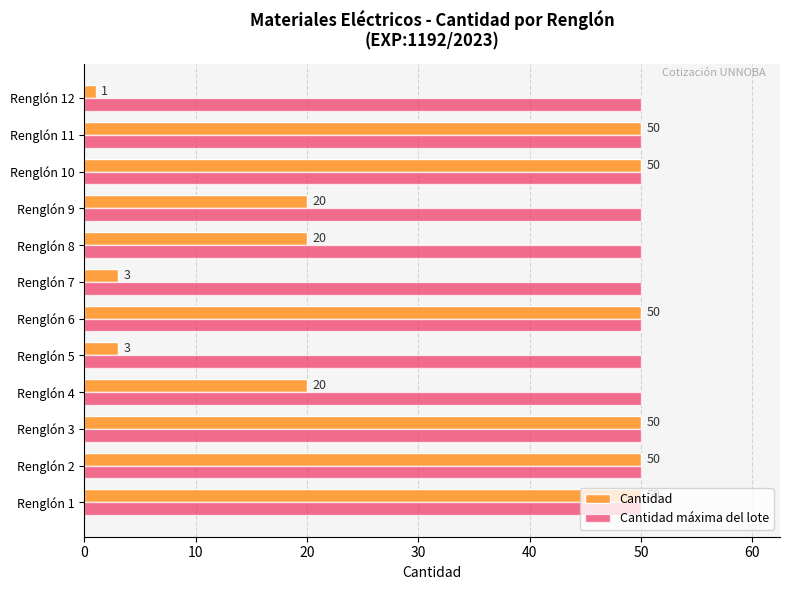

Which series has the largest total across all categories?

Cantidad máxima del lote